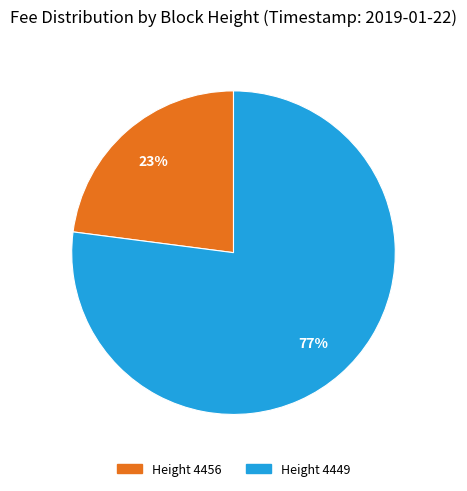

Is there any slice that represents more than half of the pie?

Yes